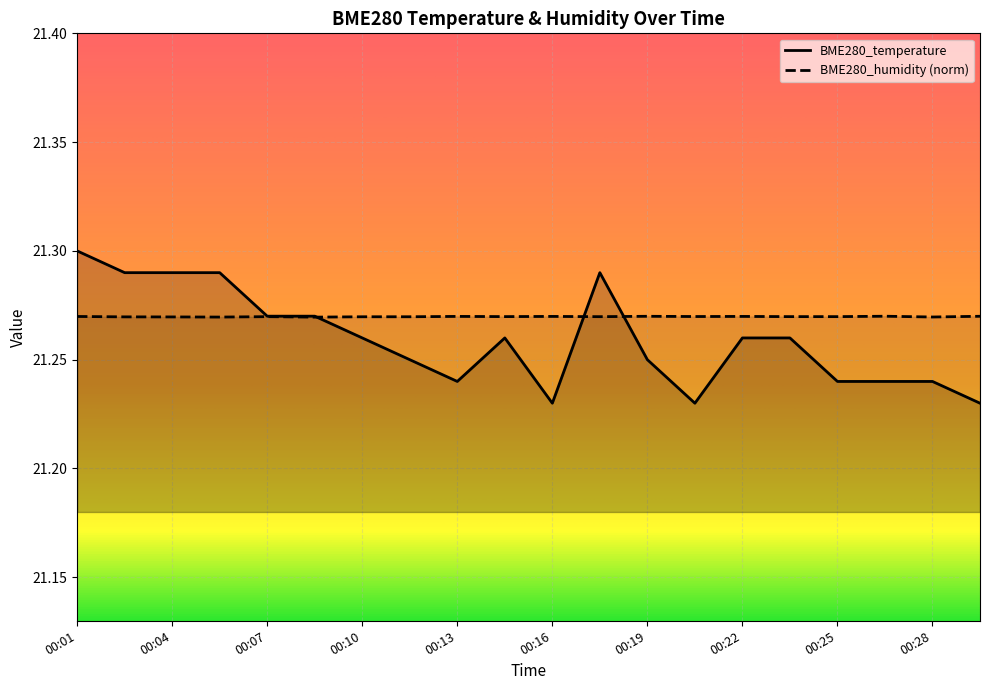

What is the value of the BME280_humidity point at the 15th from the left?

21.3